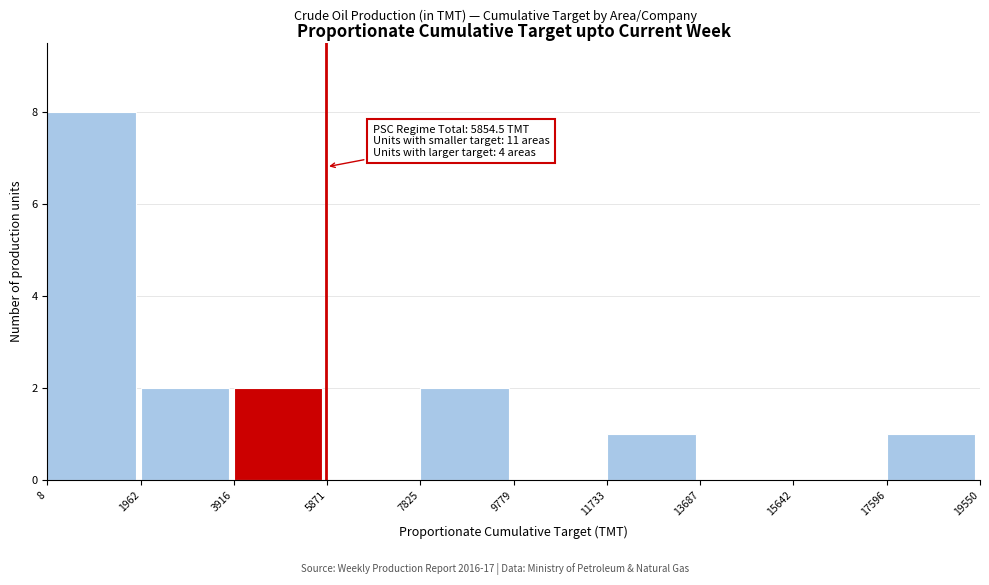

Over which range of the x-axis is the bar tallest?

8 to 1962